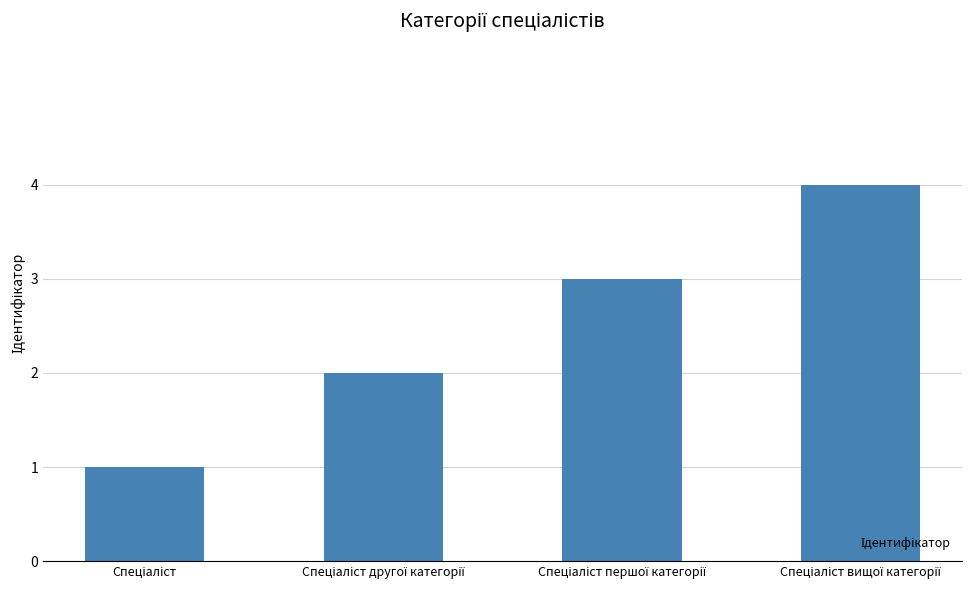

Reading right to left, list all the values displayed in this chart.

4	3	2	1